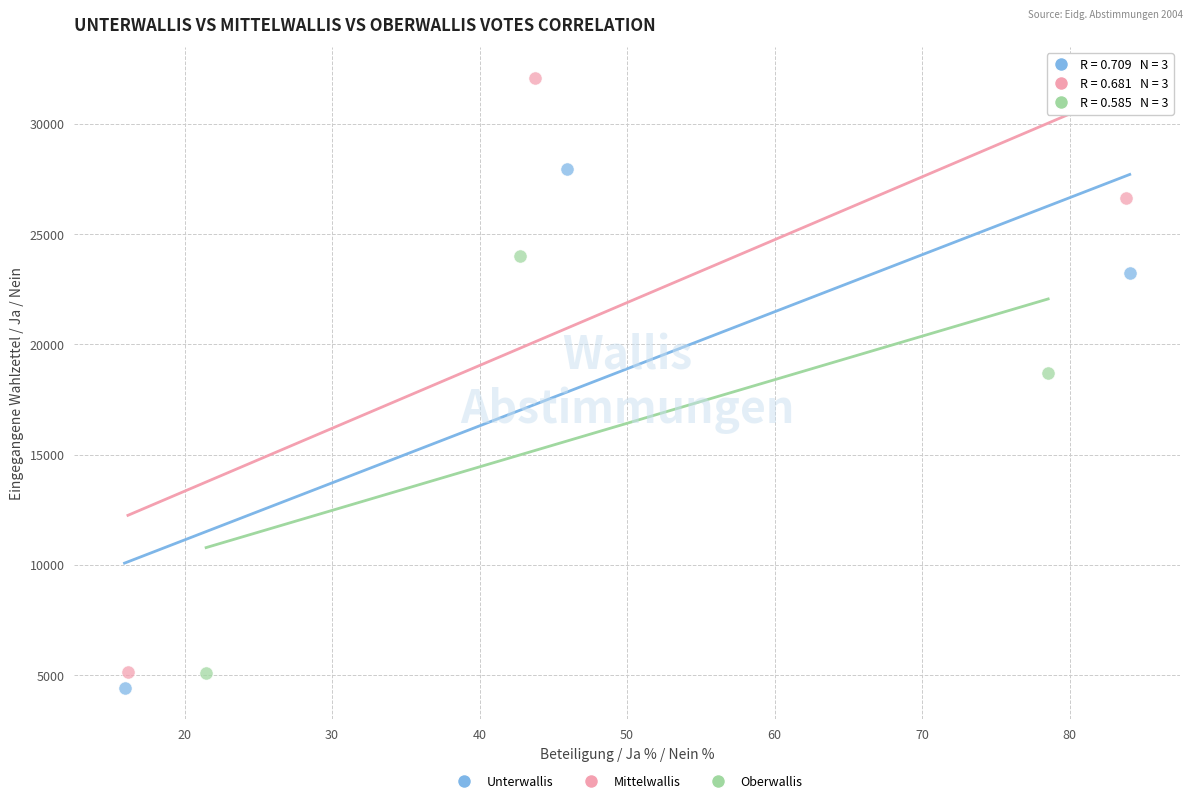

Which series contains the highest Y value?

Mittelwallis